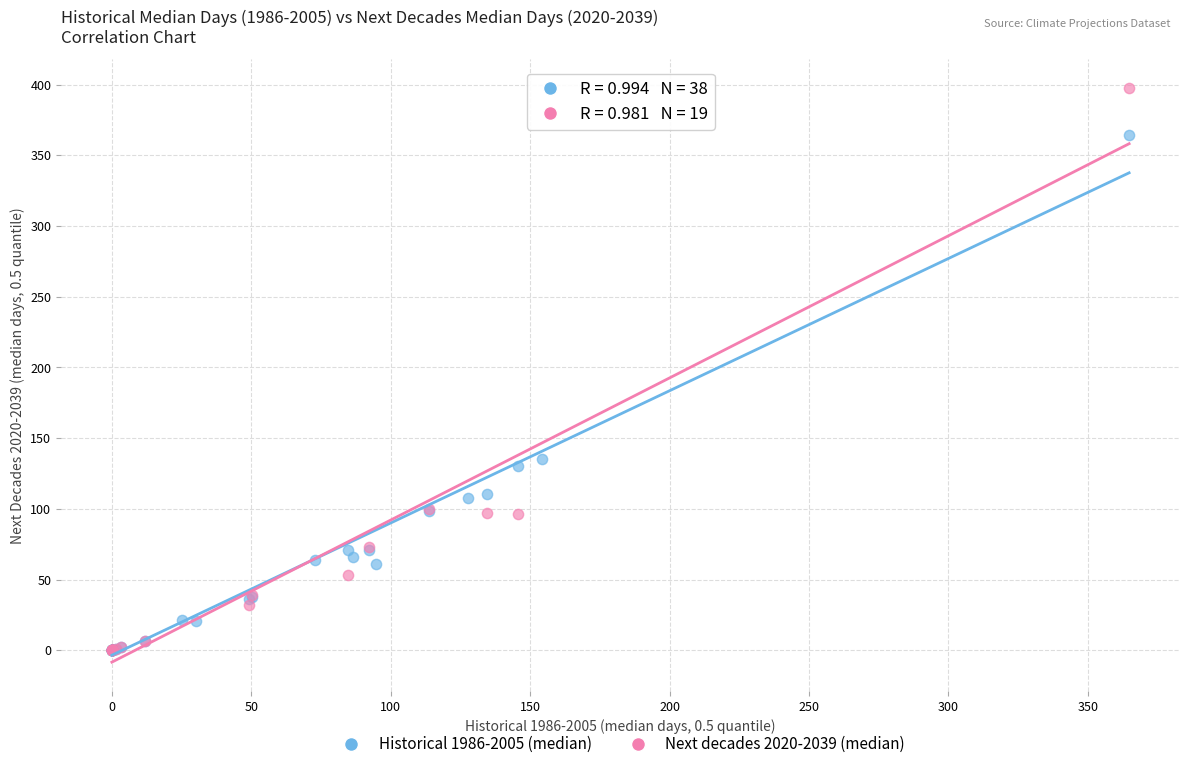

Which series contains the highest Y value?

Next decades 2020-2039 (median)